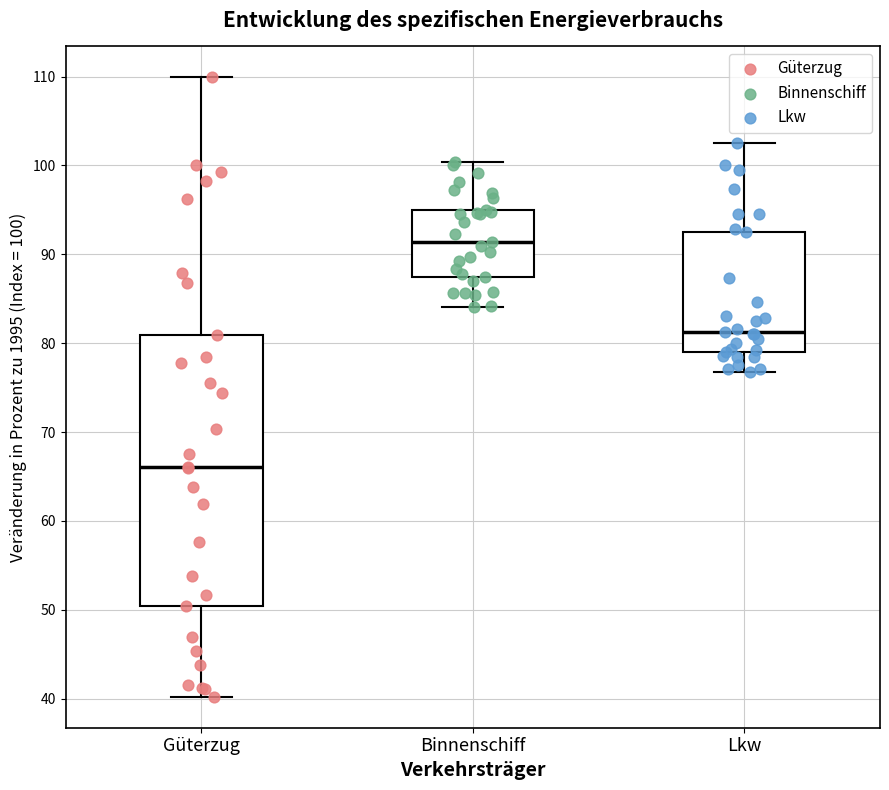

Reading left to right, transcribe this box plot: for each box, give where its median line is, the range the box spans, and where its two whiskers end, as read against the y-axis. The values are not printed on the chart, so give them approximately, as read against the axis.

Güterzug: median 66, box 50 to 81, whiskers 40 to 110
Binnenschiff: median 91, box 87 to 95, whiskers 84 to 100
Lkw: median 81, box 79 to 92, whiskers 77 to 103